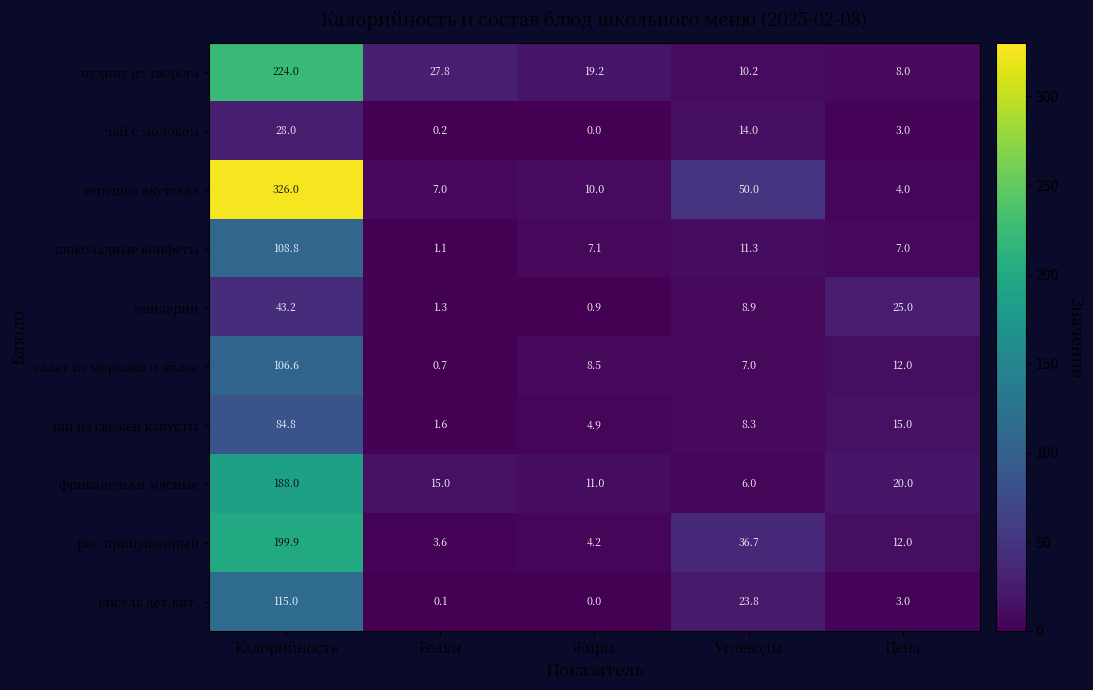

What is the difference between the maximum and minimum values in the пудинг из творога series?

216.0